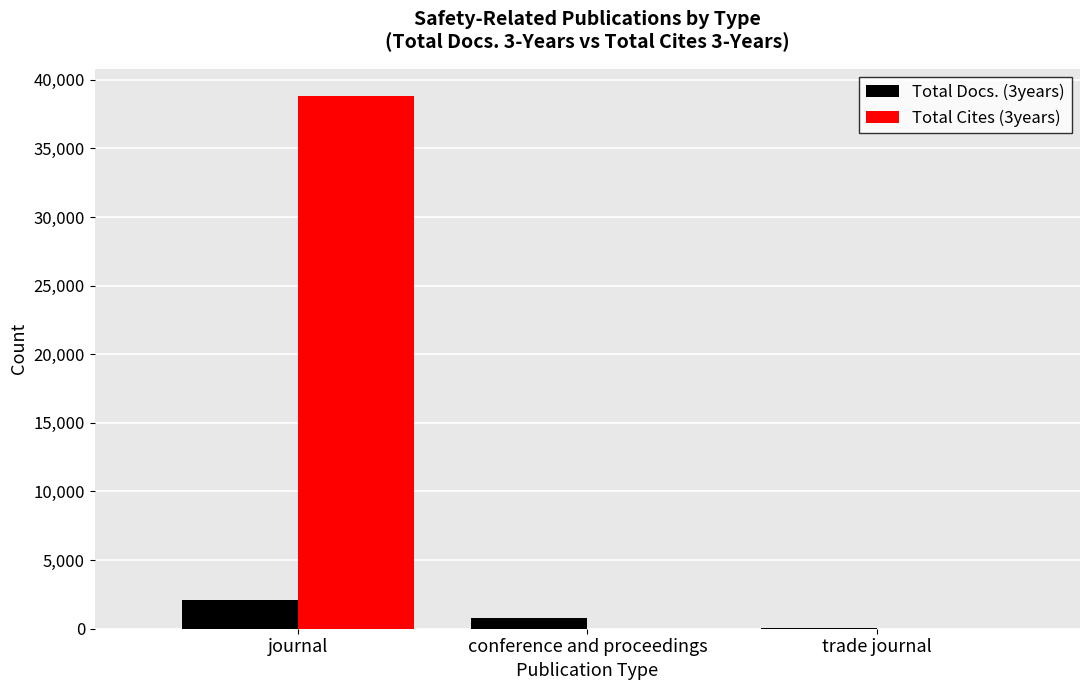

How many data points does each series have?

3